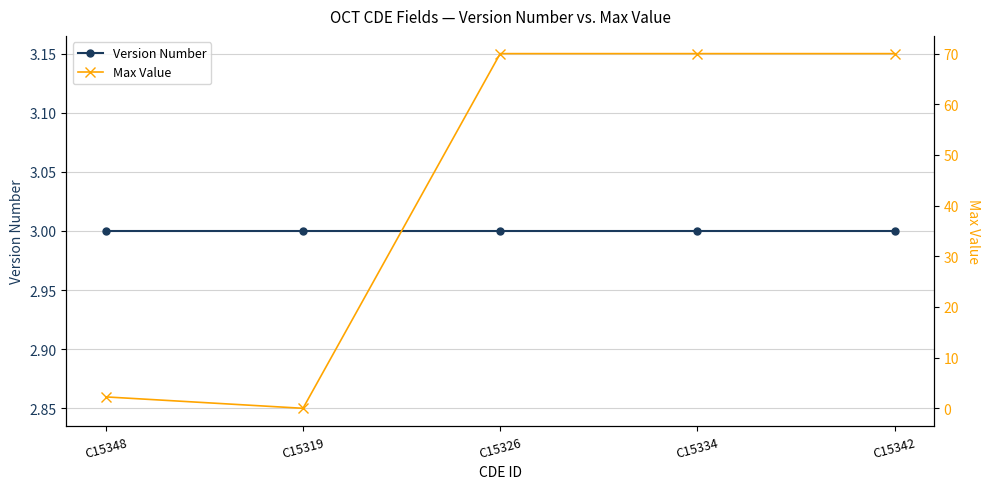

What are all the series names shown in the legend?

Version Number, Max Value